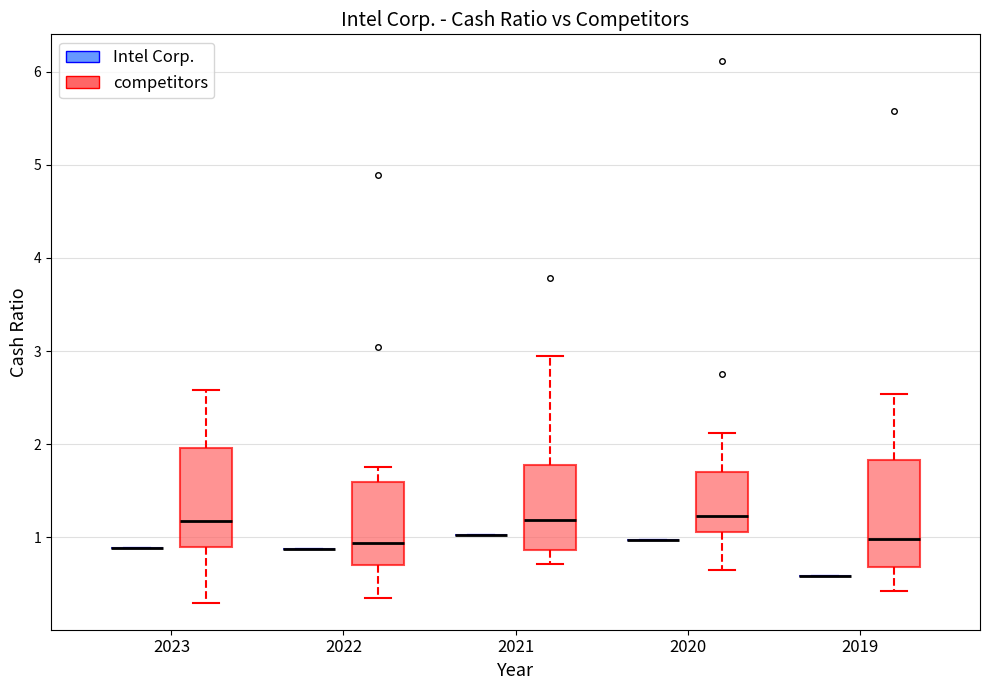

Reading left to right, transcribe this box plot: for each box, give where its median line is, the range the box spans, and where its two whiskers end, as read against the y-axis. The values are not printed on the chart, so give them approximately, as read against the axis.

2023 (Intel Corp.): box collapsed to a line at 0.9, whiskers 0.9 to 0.9
2023 (competitors): median 1.2, box 0.9 to 2.0, whiskers 0.3 to 2.6
2022 (Intel Corp.): box collapsed to a line at 0.9, whiskers 0.9 to 0.9
2022 (competitors): median 0.9, box 0.7 to 1.6, whiskers 0.4 to 1.8
2021 (Intel Corp.): box collapsed to a line at 1.0, whiskers 1.0 to 1.0
2021 (competitors): median 1.2, box 0.9 to 1.8, whiskers 0.7 to 3.0
2020 (Intel Corp.): box collapsed to a line at 1.0, whiskers 1.0 to 1.0
2020 (competitors): median 1.2, box 1.1 to 1.7, whiskers 0.7 to 2.1
2019 (Intel Corp.): box collapsed to a line at 0.6, whiskers 0.6 to 0.6
2019 (competitors): median 1.0, box 0.7 to 1.8, whiskers 0.4 to 2.5